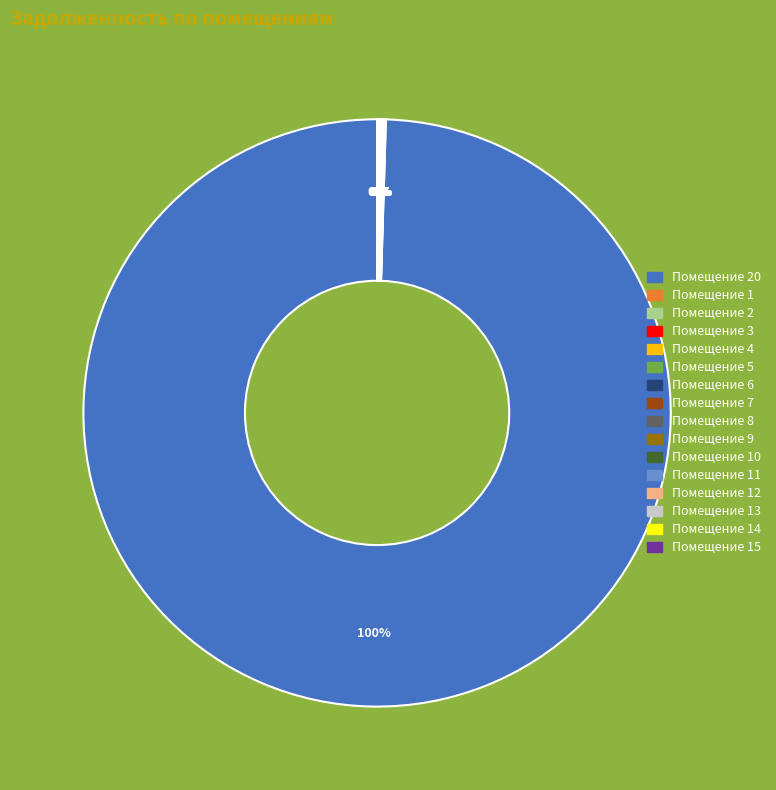

Does any single category account for the majority?

Yes